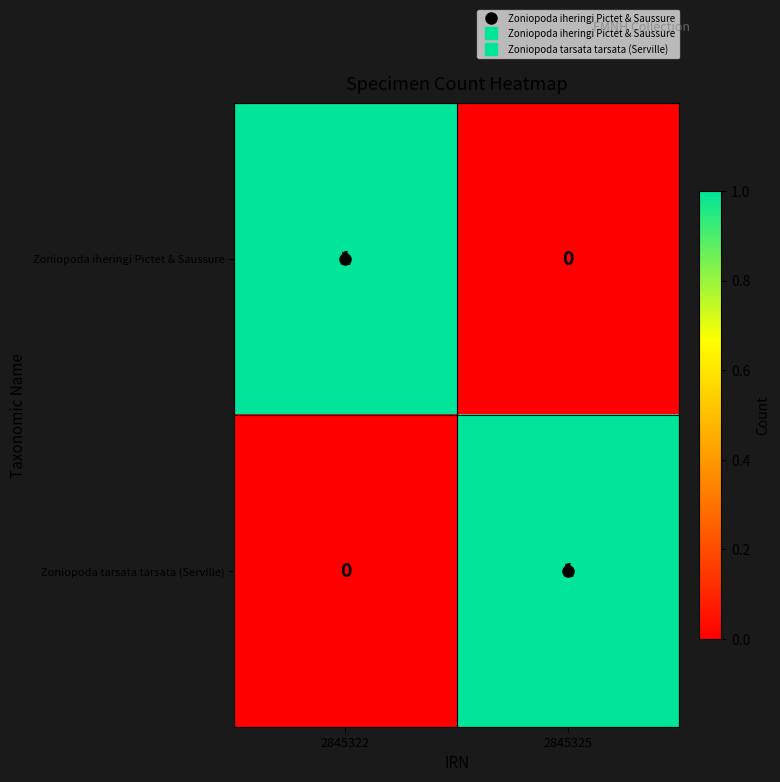

At which label does Zoniopoda iheringi Pictet & Saussure reach its minimum?

2845325